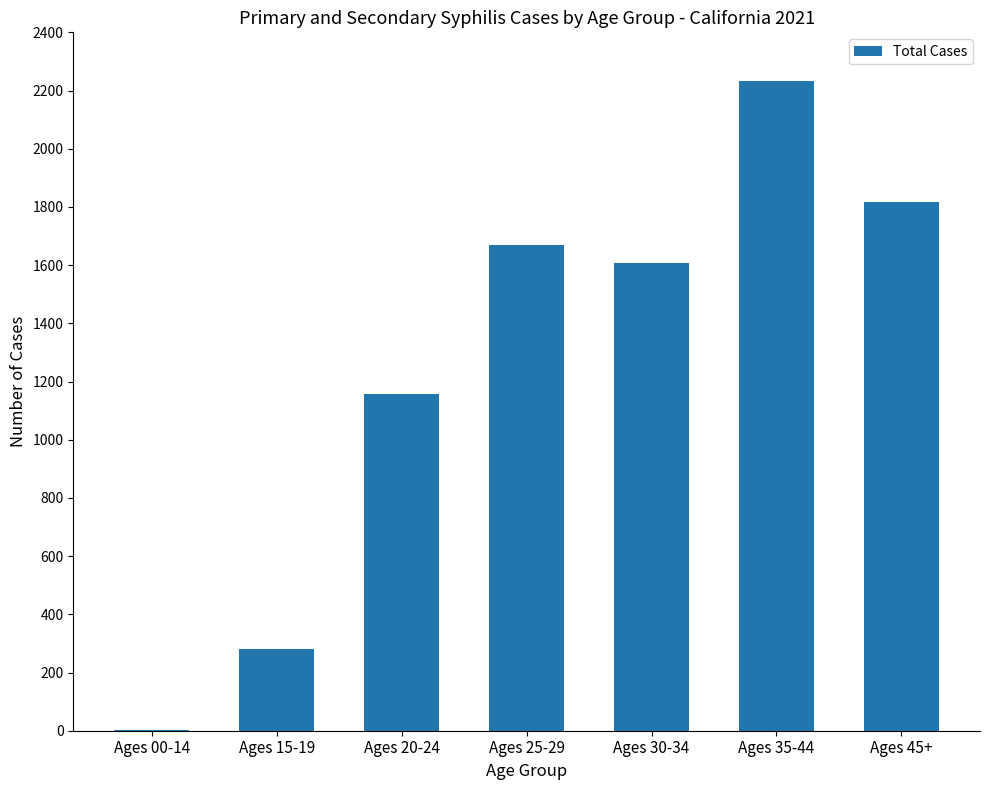

Is it true that the value at Ages 35-44 is 2234?

True